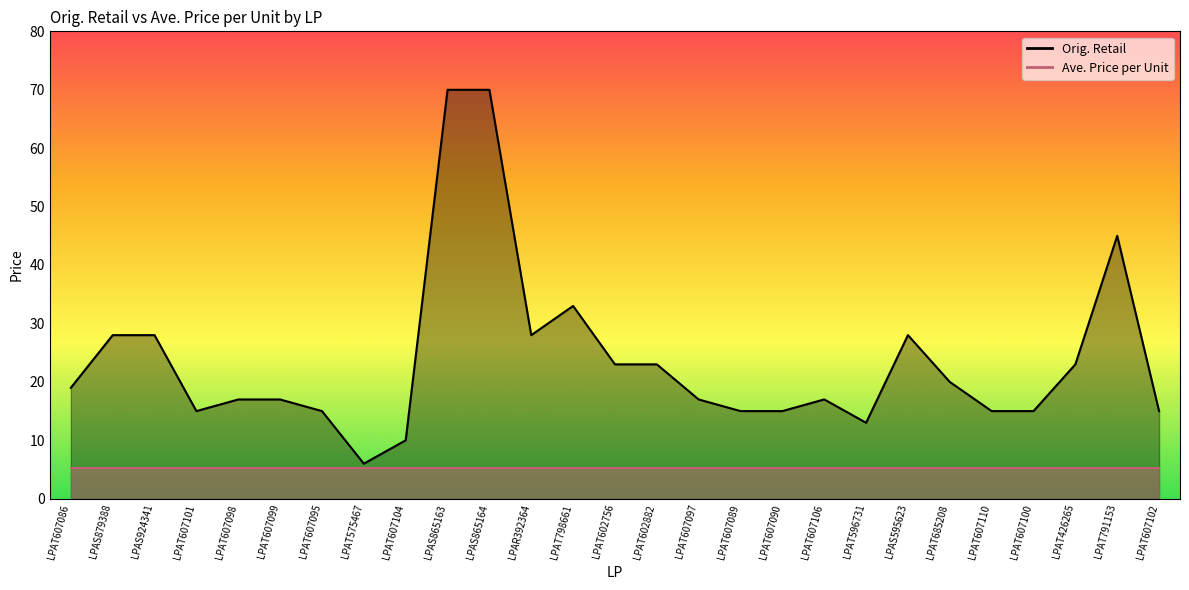

What is the sum of the values at LPAT798661 and LPAS595623?

61.0